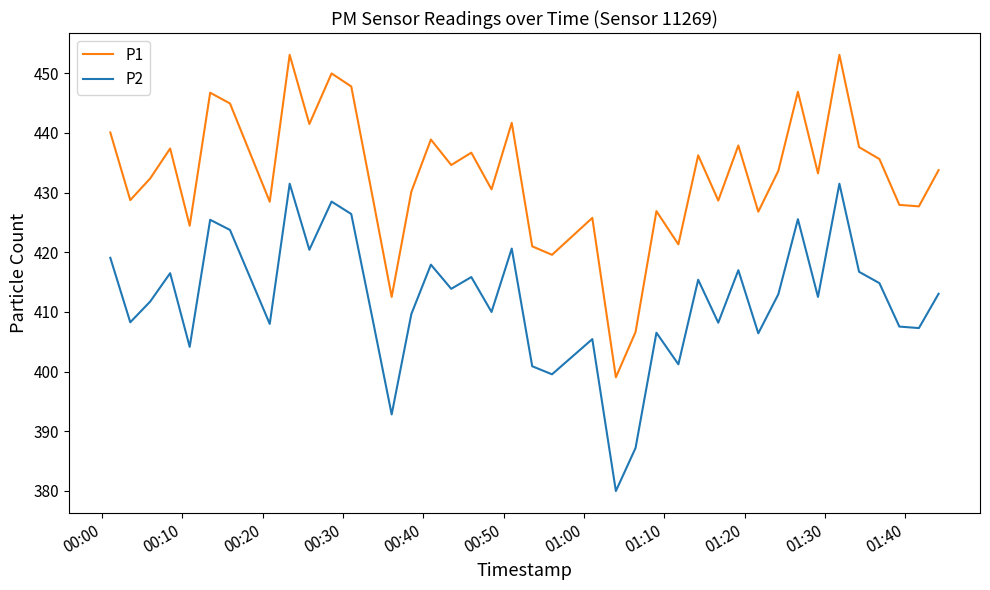

What is the average value of the P2 series?

412.1